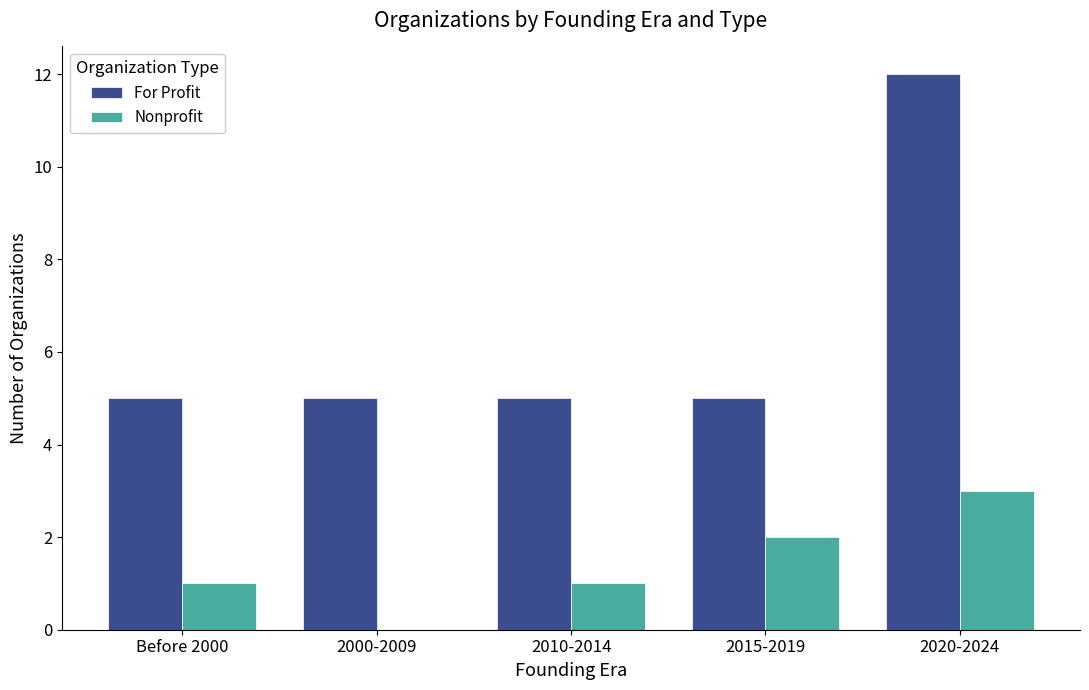

Reading left to right, extract all data points from this chart.

For Profit: 5	5	5	5	12
Nonprofit: 1	0	1	2	3